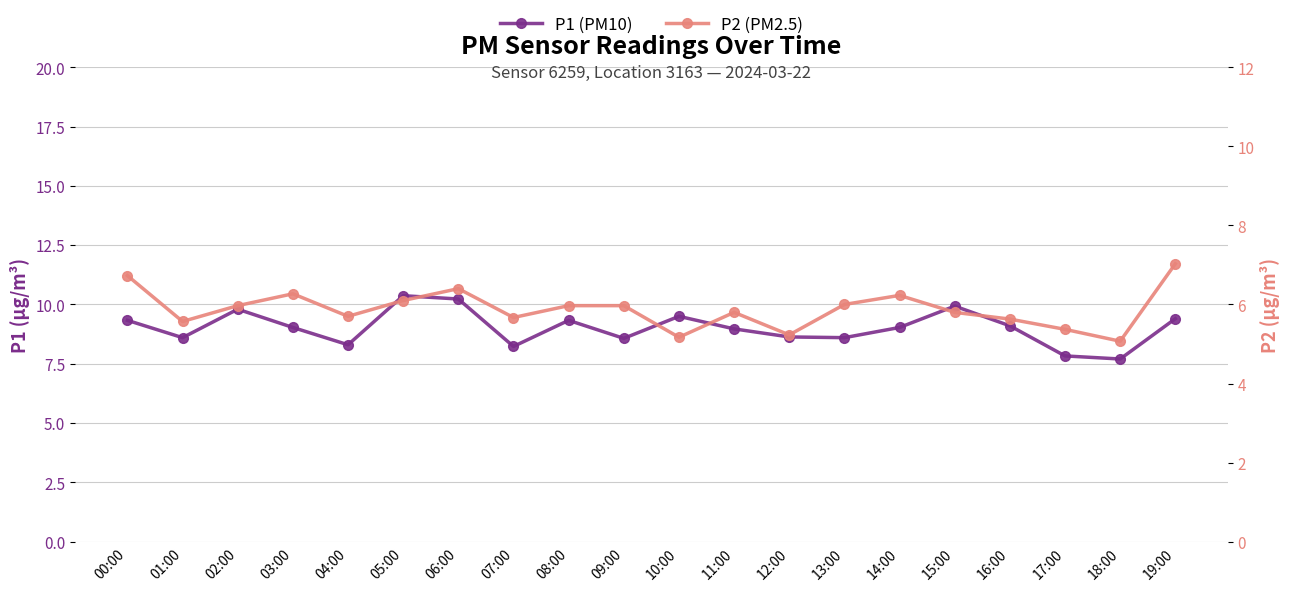

At which category does P2 (PM2.5) reach its first local valley?

01:00